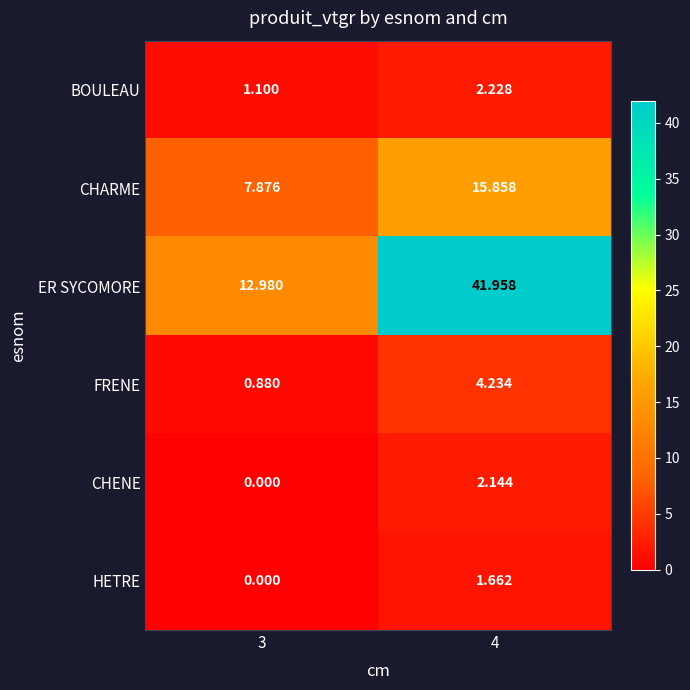

How many values in the FRENE series are below 4?

1